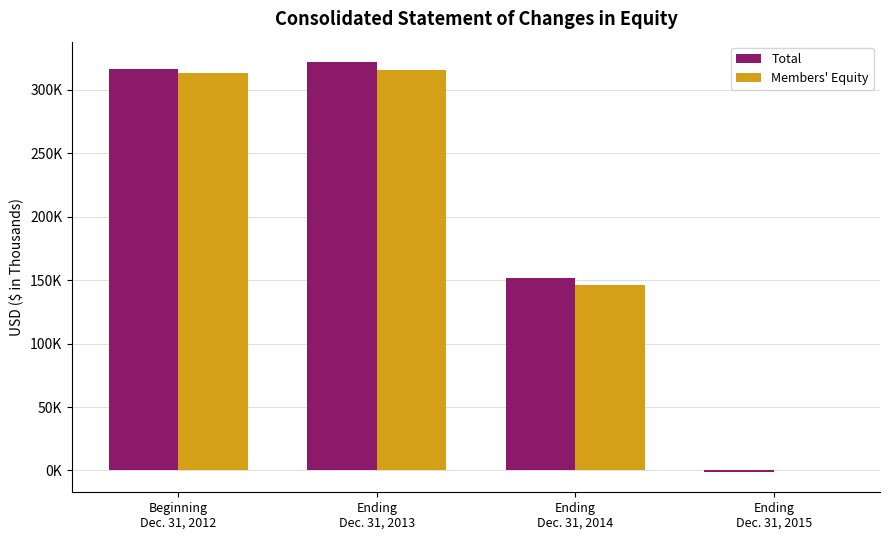

What is the average value of the Total series?

197306